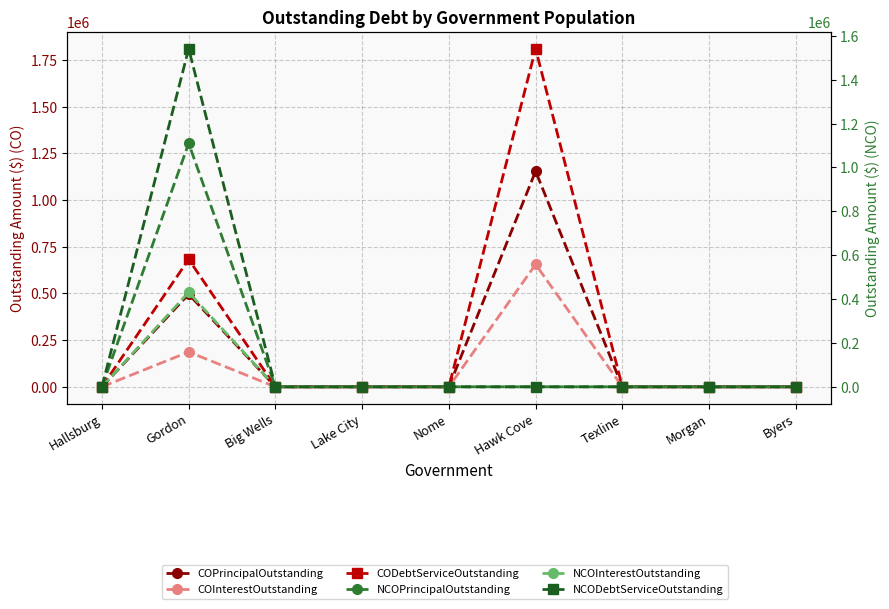

How many categories are shown in the chart?

9